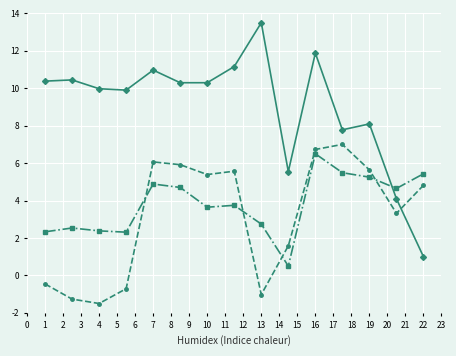

What is the greatest value displayed?

13.5